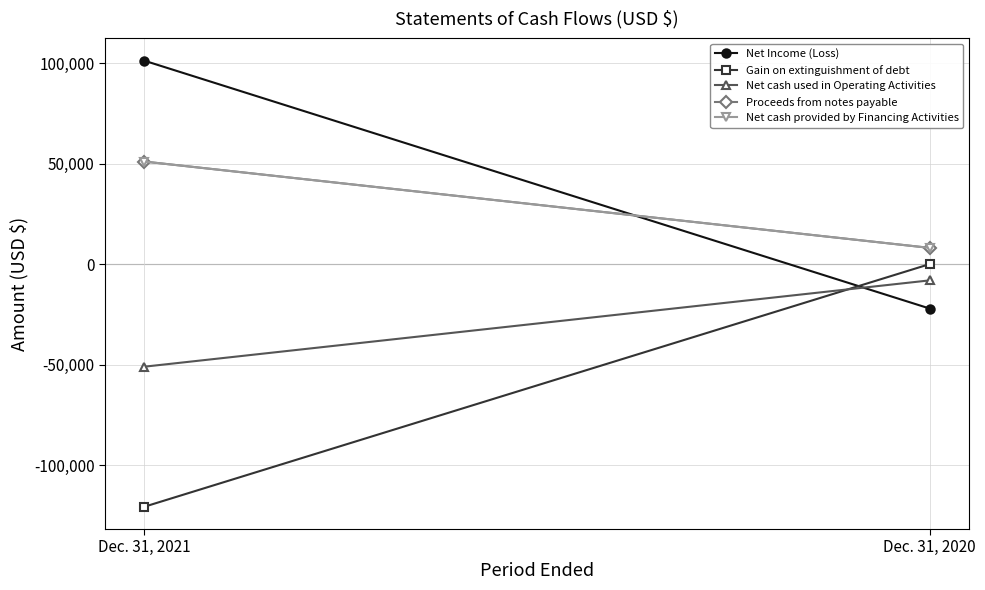

How many lines are shown in the chart?

5